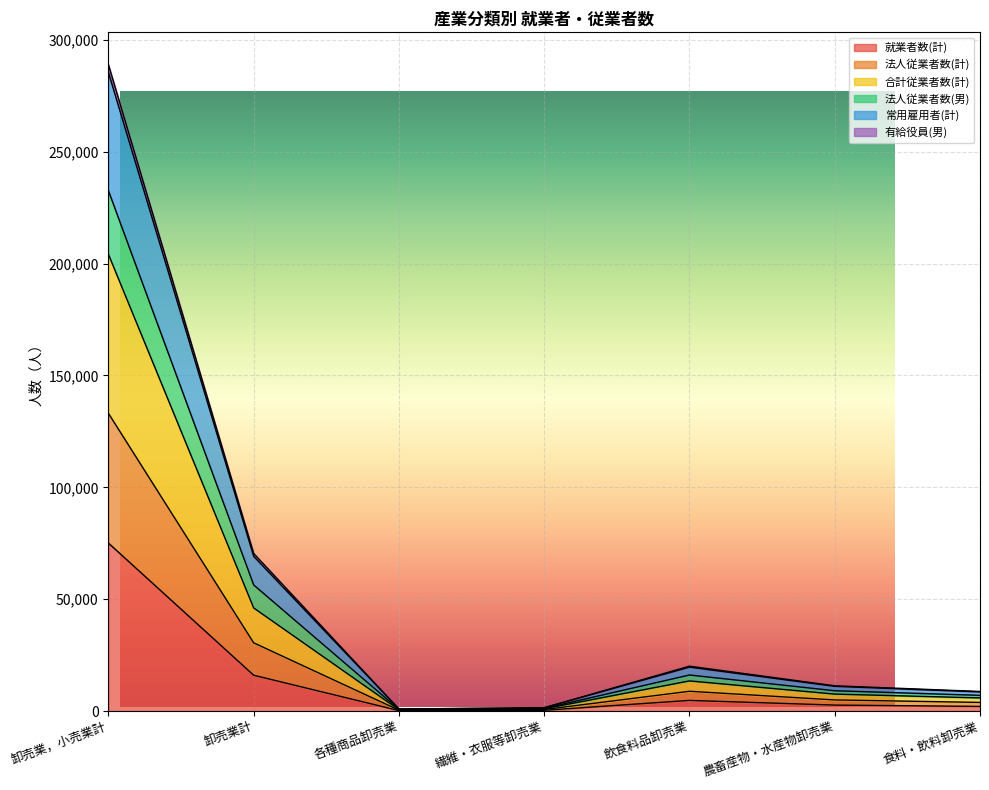

At which category is the sum across all series the highest?

卸売業，小売業計